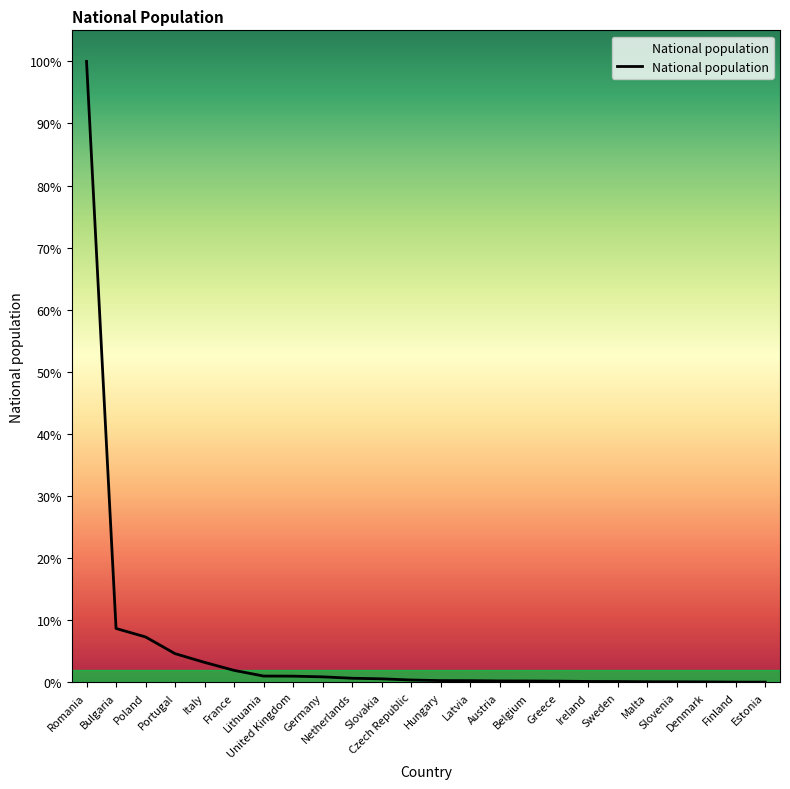

Rank the categories by value from highest to lowest.

Romania, Bulgaria, Poland, Portugal, Italy, France, Lithuania, United Kingdom, Germany, Netherlands, Slovakia, Czech Republic, Hungary, Latvia, Austria, Belgium, Greece, Ireland, Sweden, Malta, Slovenia, Denmark, Finland, Estonia